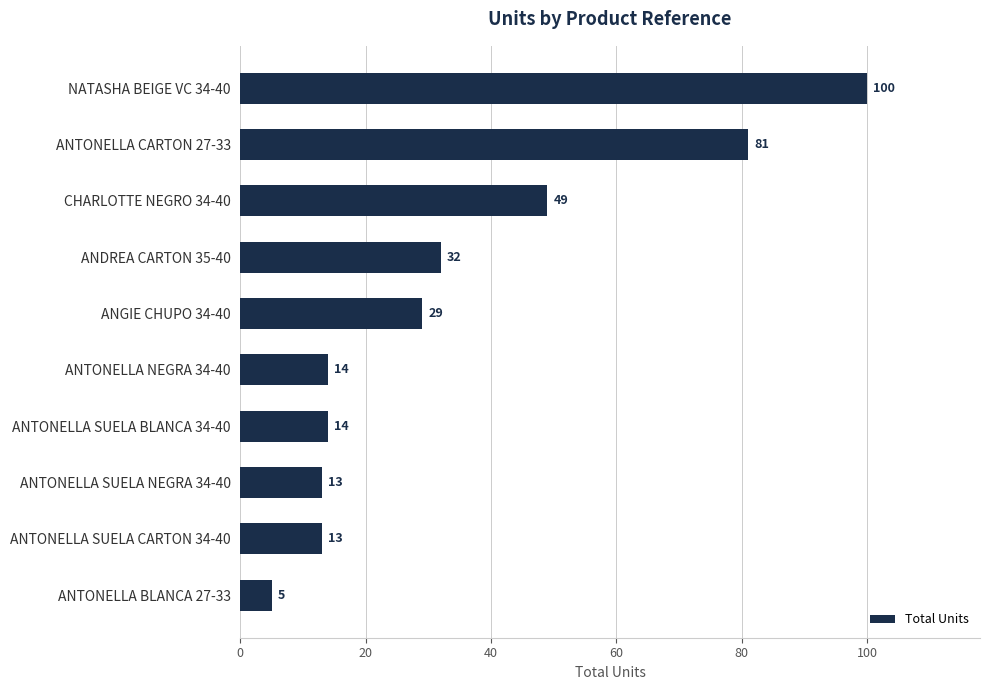

Which has a higher value, ANTONELLA CARTON 27-33 or ANTONELLA SUELA NEGRA 34-40?

ANTONELLA CARTON 27-33